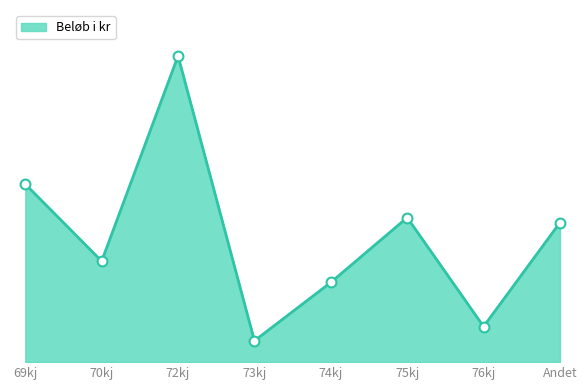

What is the change in value from 72kj to Andet?

-1170